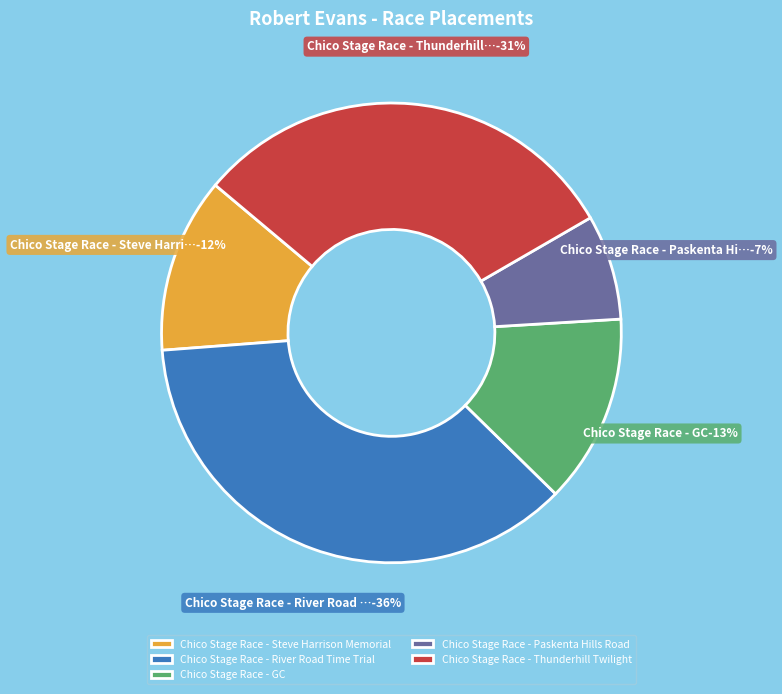

The Chico Stage Race - Paskenta Hills Road slice represents 7% of the pie. True or false?

True